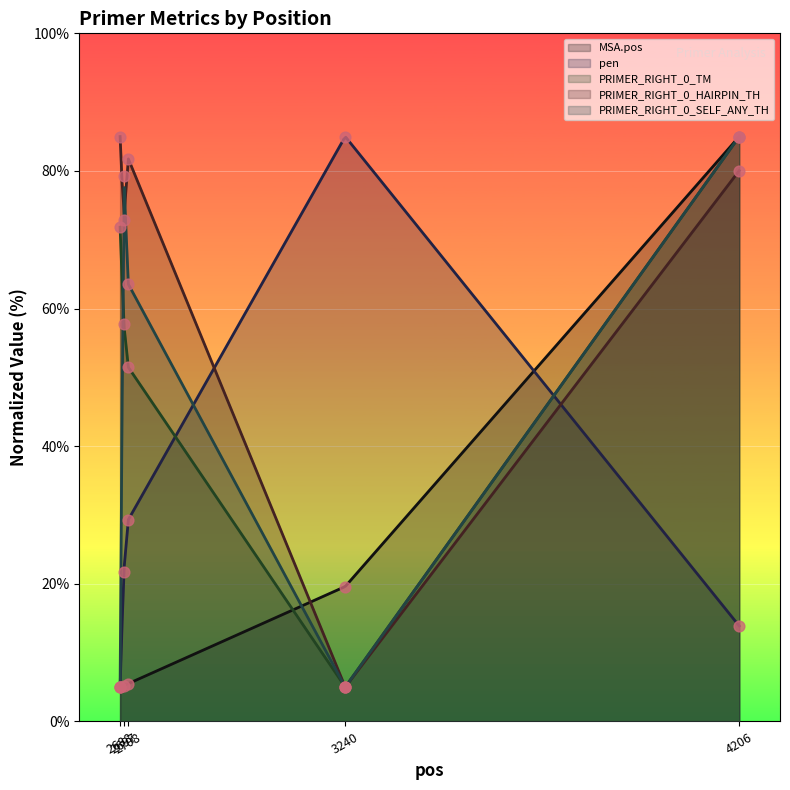

What are all the series names shown in the legend?

MSA.pos, pen, PRIMER_RIGHT_0_TM, PRIMER_RIGHT_0_HAIRPIN_TH, PRIMER_RIGHT_0_SELF_ANY_TH